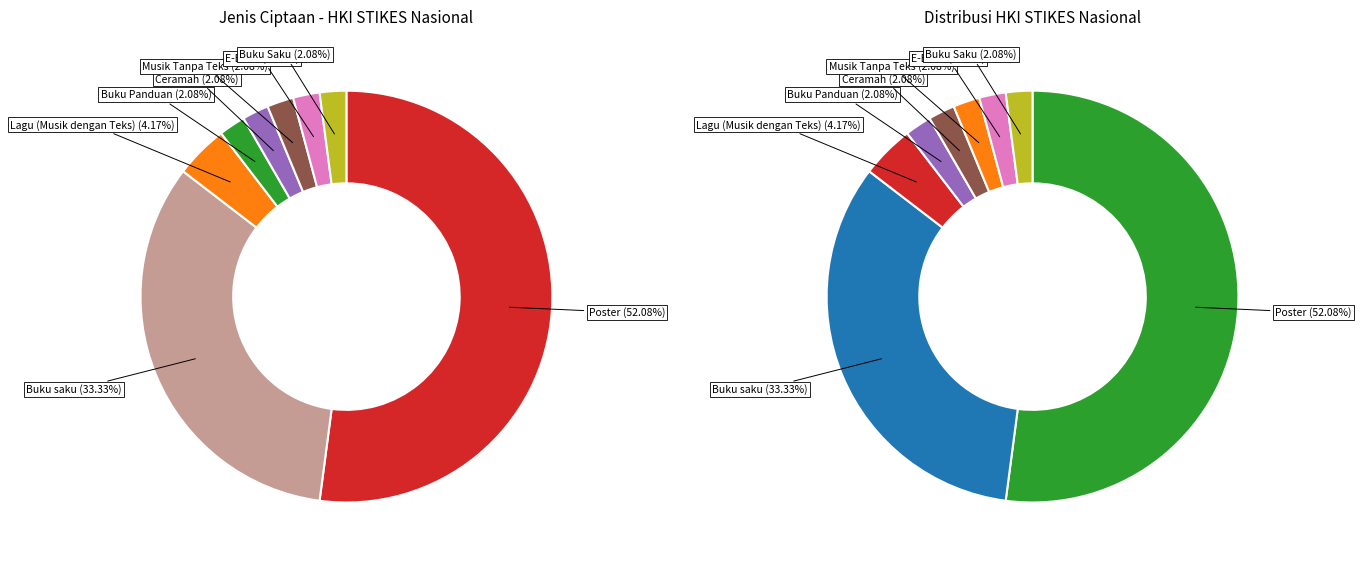

How many segments does this pie chart have?

8